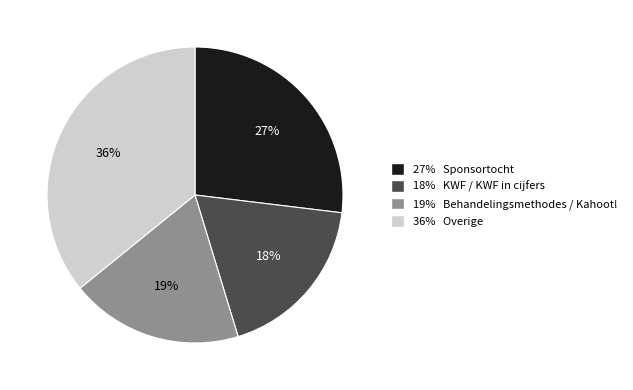

Is there any slice that represents more than half of the pie?

No